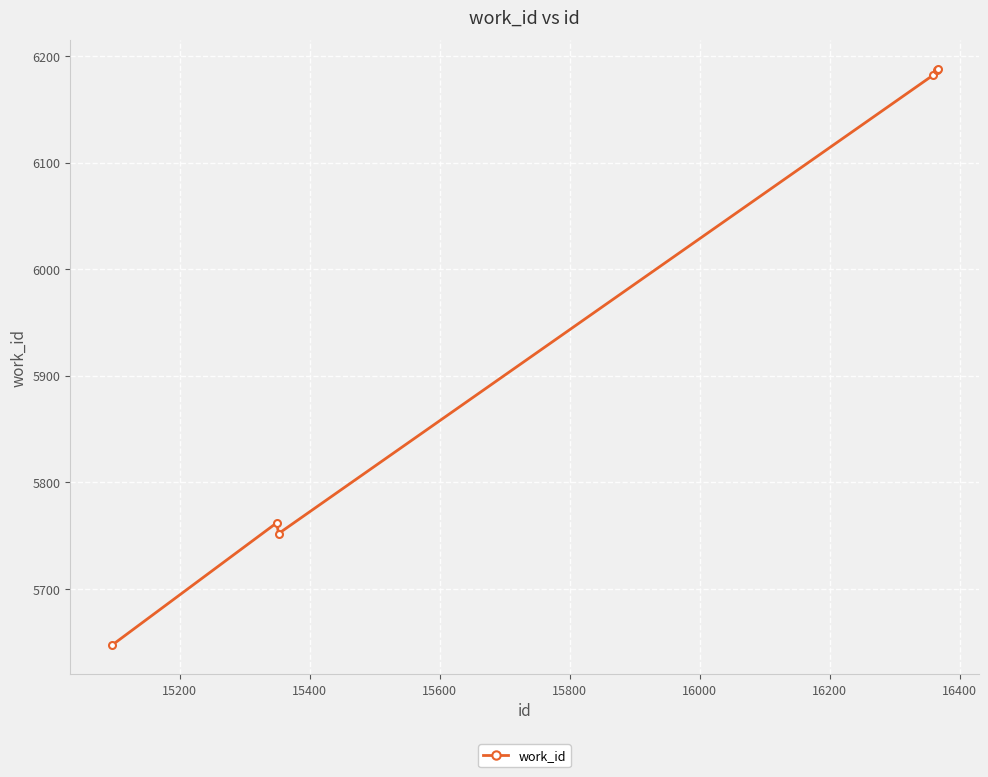

What is the difference between the maximum and minimum values?

541